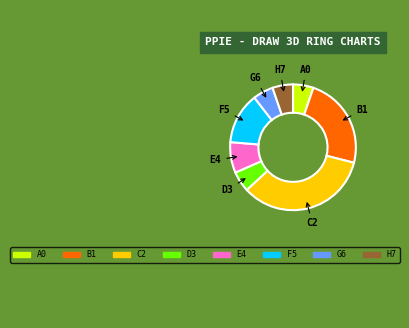

Does any single category account for the majority?

No